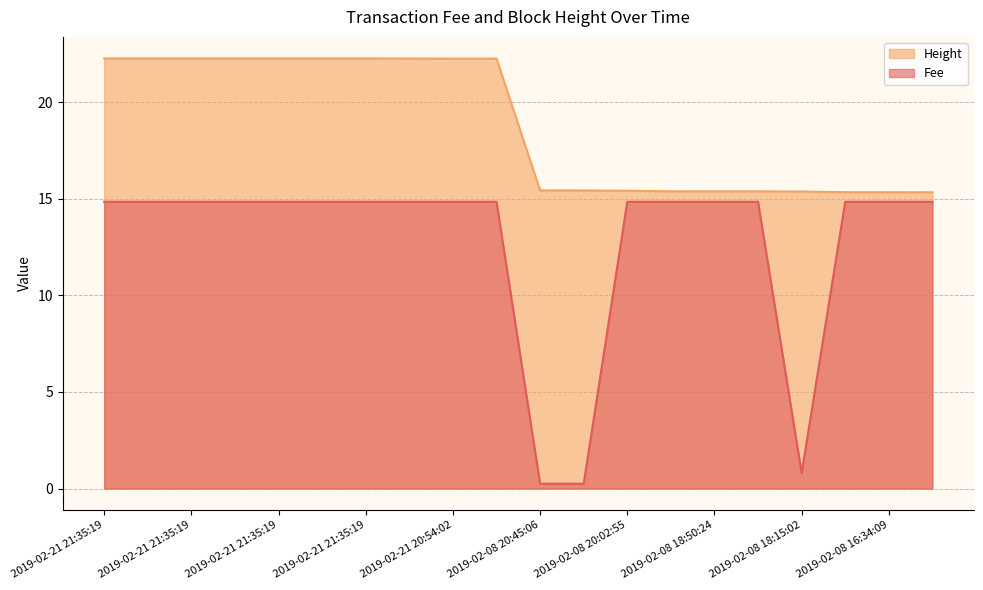

True or false: Height and Fee intersect in this chart.

False